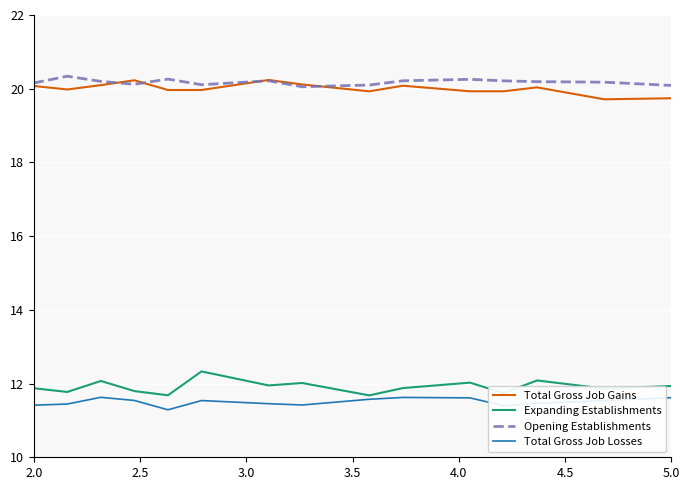

True or false: Total Gross Job Losses has more than 0 interior local peaks.

True